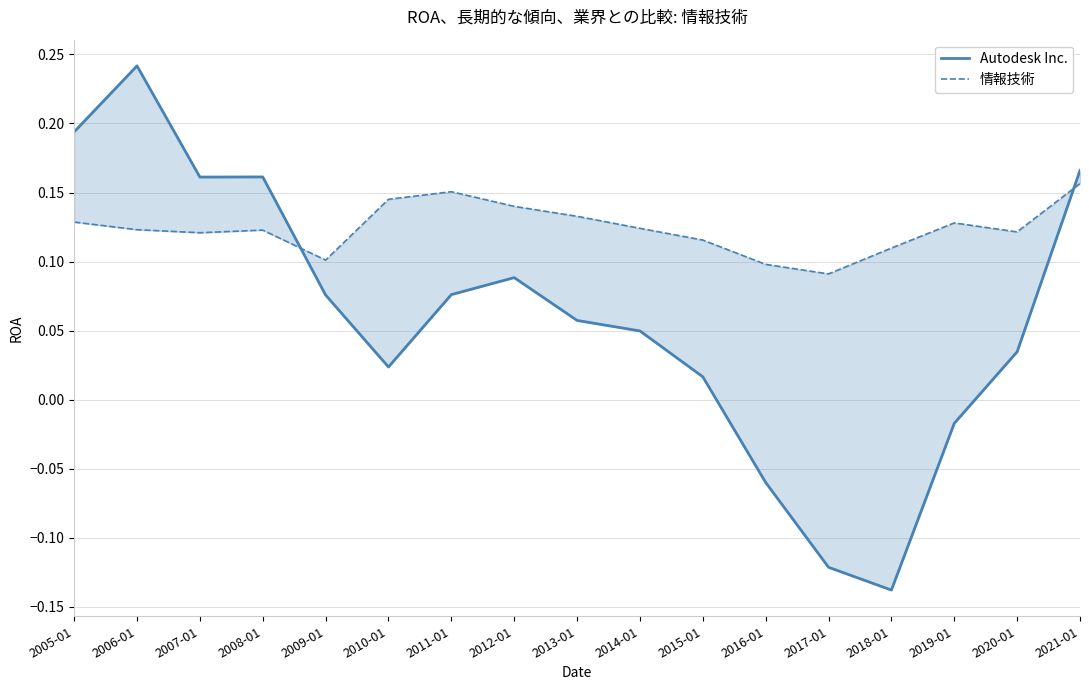

The value of Autodesk Inc. at 2012-01 is 0.1. True or false?

False